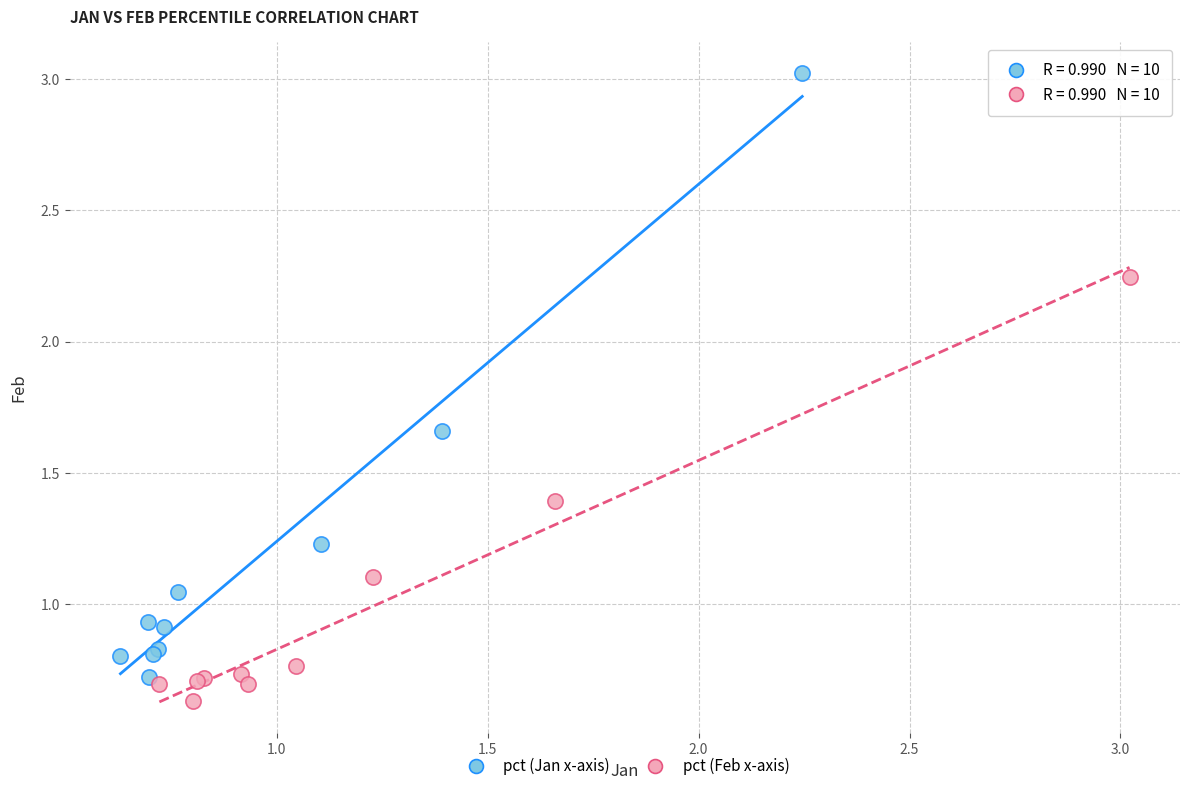

Which series reaches the maximum Y coordinate?

pct (Jan x-axis)